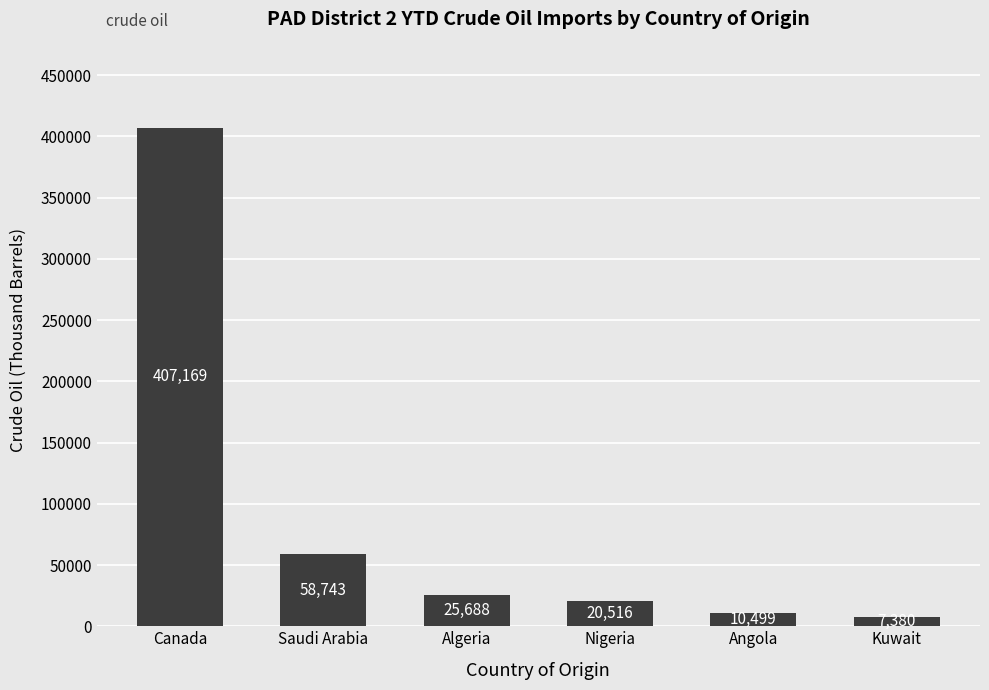

True or false: the data shows 407169 at Canada.

True